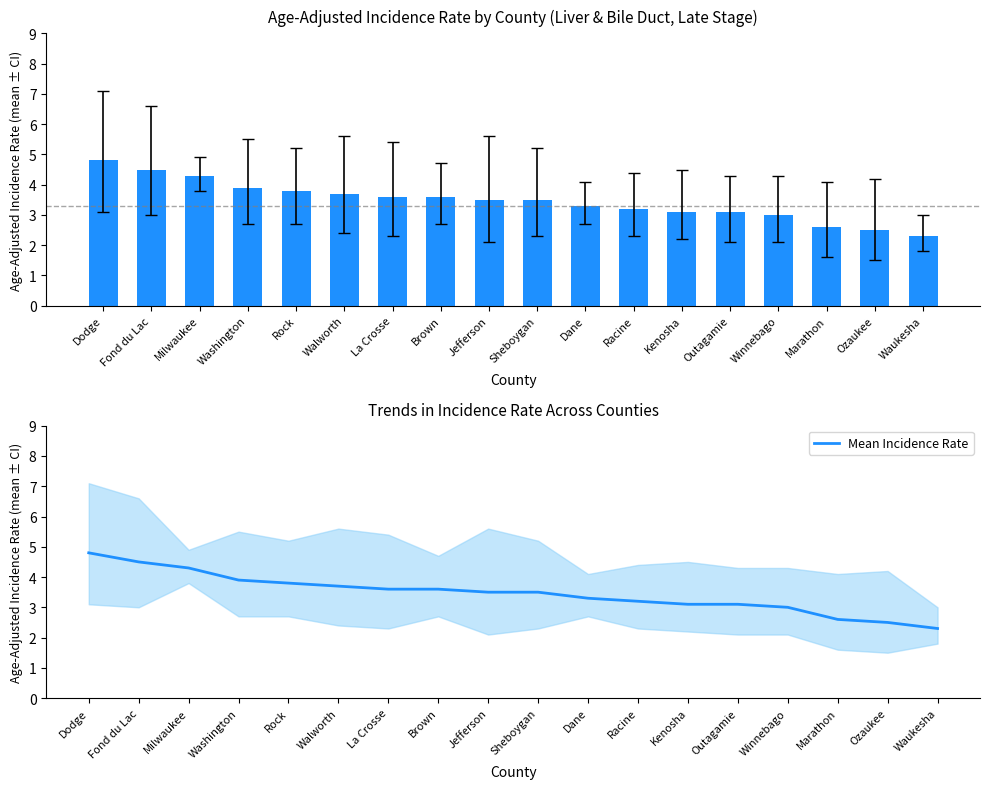

Reading left to right, transcribe all the data shown in this chart.

Dodge=4.8	Fond du Lac=4.5	Milwaukee=4.3	Washington=3.9	Rock=3.8	Walworth=3.7	La Crosse=3.6	Brown=3.6	Jefferson=3.5	Sheboygan=3.5	Dane=3.3	Racine=3.2	Kenosha=3.1	Outagamie=3.1	Winnebago=3.0	Marathon=2.6	Ozaukee=2.5	Waukesha=2.3